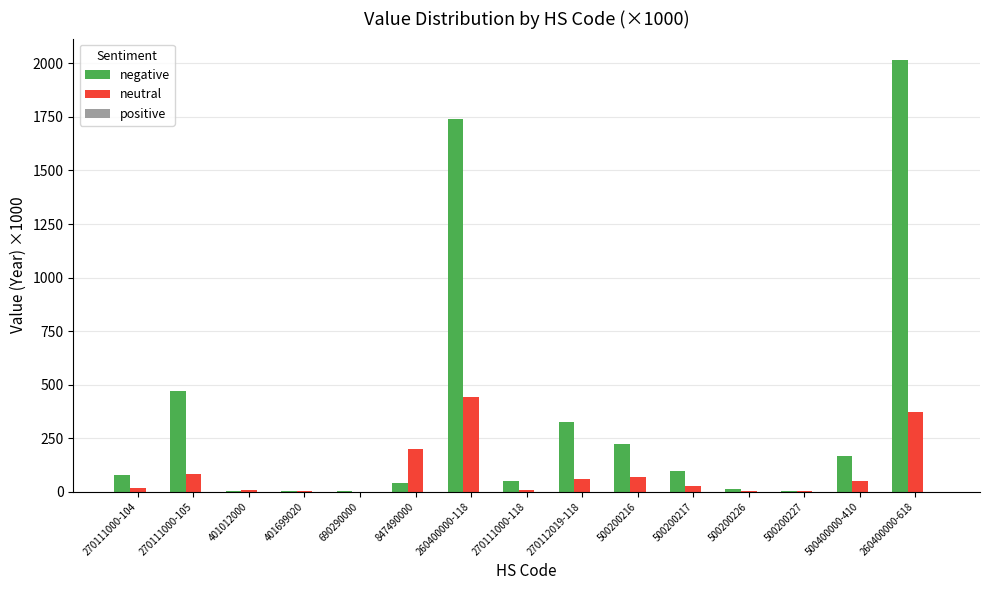

Which series has the largest total across all categories?

negative